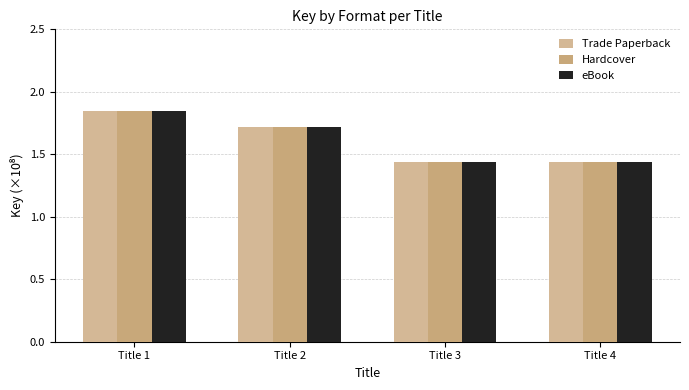

Which category has the highest value in the Trade Paperback series?

Title 1